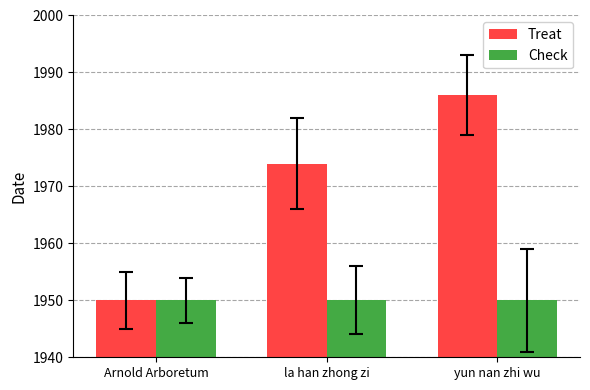

How many bars are there in each group?

2